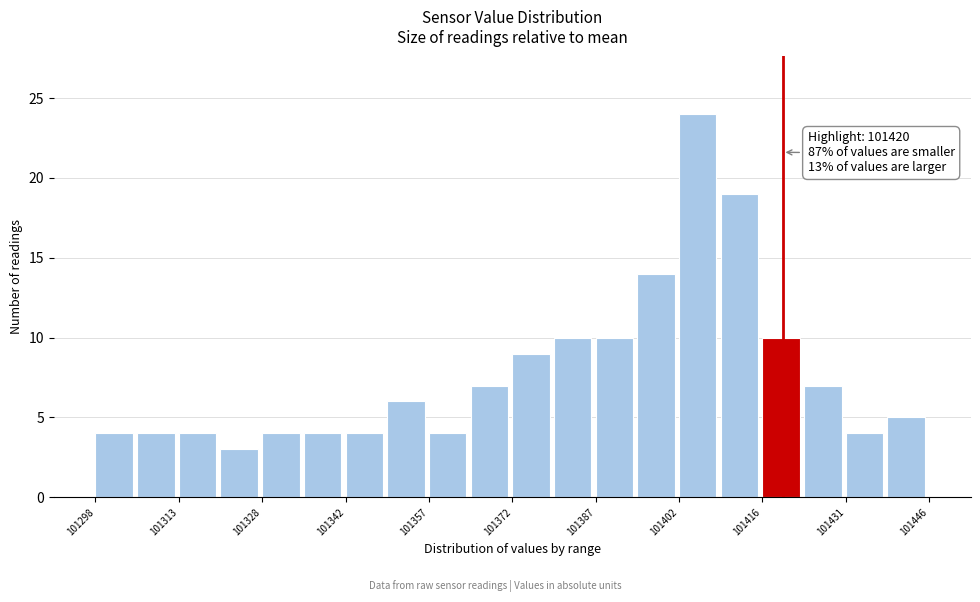

Around what value on the x-axis is the tallest bar? Give the approximate position of its centre, as read against the axis.

101404